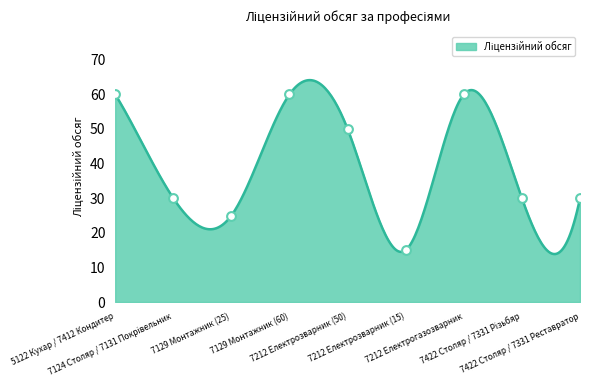

What is the change in value from 7129 Монтажник (25) to 7212 Електрогазозварник?

+35